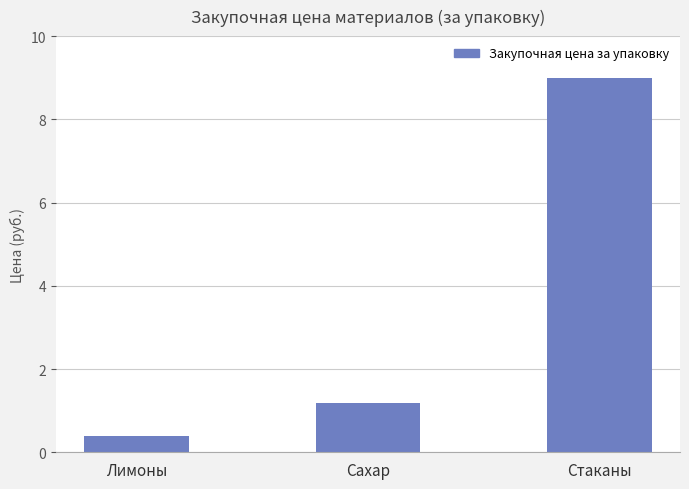

Reading left to right, list all the values displayed in this chart.

Лимоны=0.4	Сахар=1.2	Стаканы=9.0